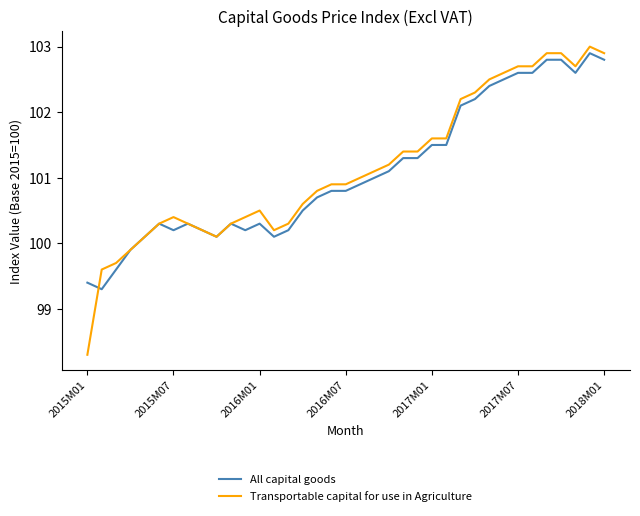

What is the highest value of the All capital goods series?

102.9